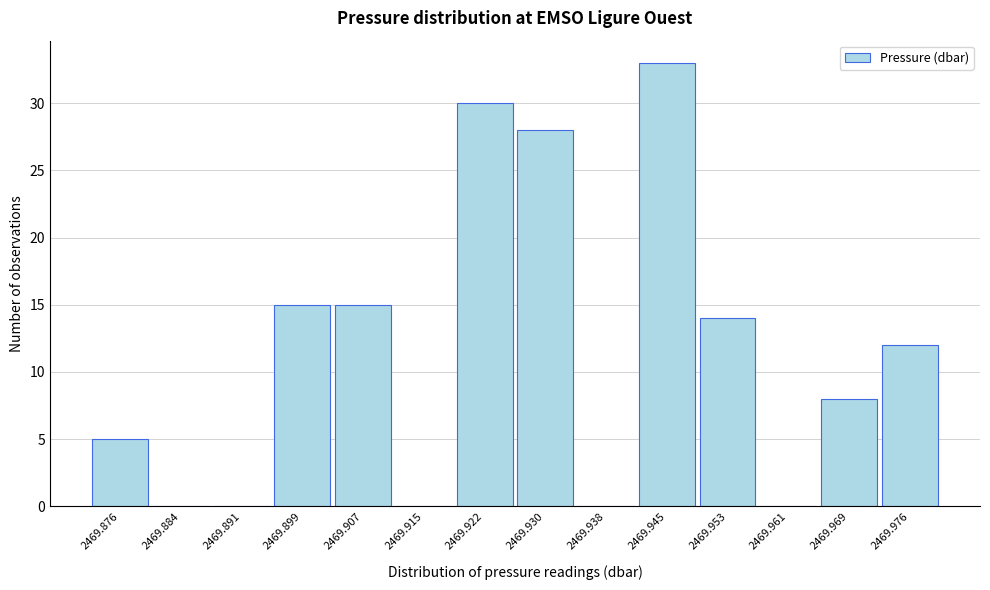

Reading left to right, list all the values displayed in this chart.

2469.876=5	2469.884=0	2469.891=0	2469.899=15	2469.907=15	2469.915=0	2469.922=30	2469.930=28	2469.938=0	2469.945=33	2469.953=14	2469.961=0	2469.969=8	2469.976=12